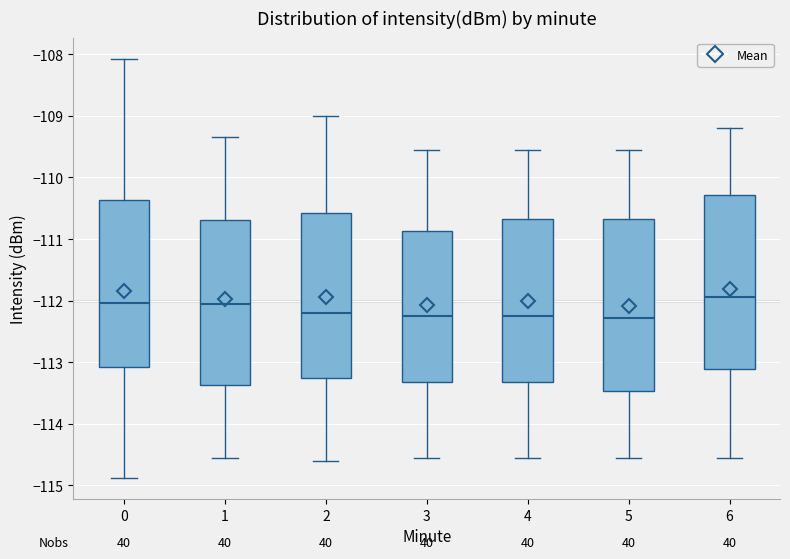

Where does the upper whisker of the box at x = 1 end on the y-axis? The values are not printed on the chart, so give them approximately, as read against the axis.

-109.3